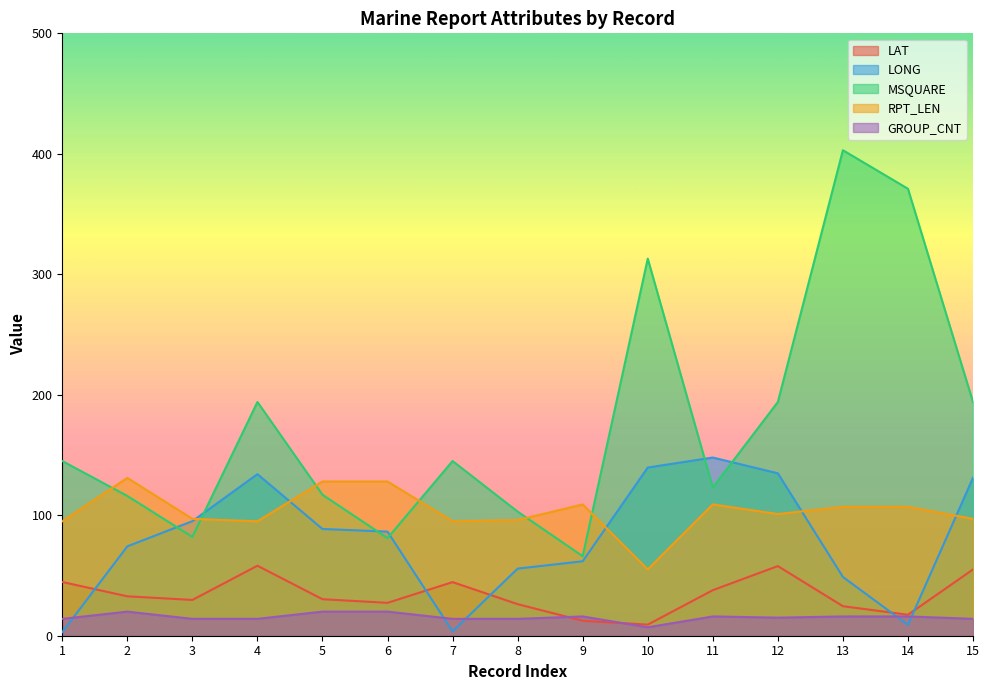

At which category does the chart reach its minimum across all series?

1